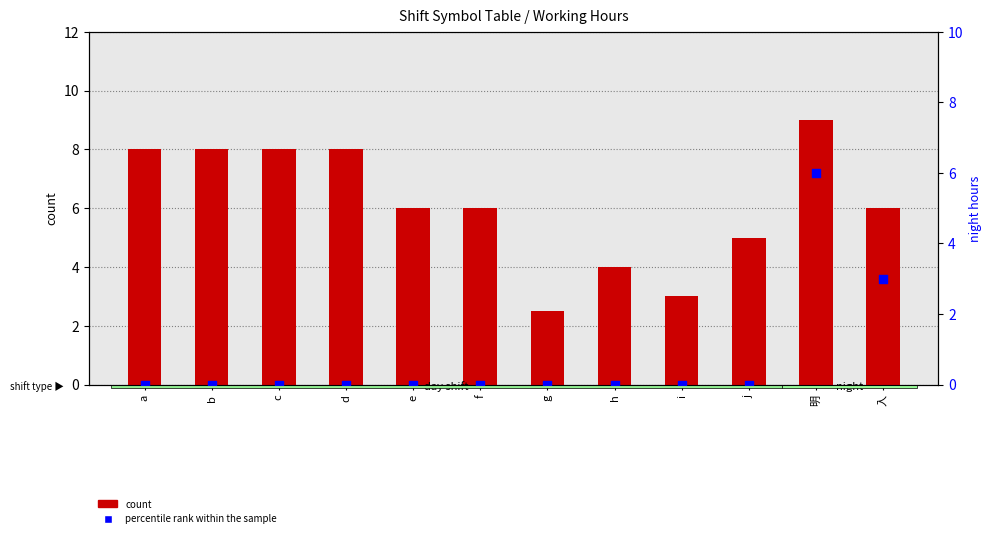

What is the total value across all series at 明?

15.0